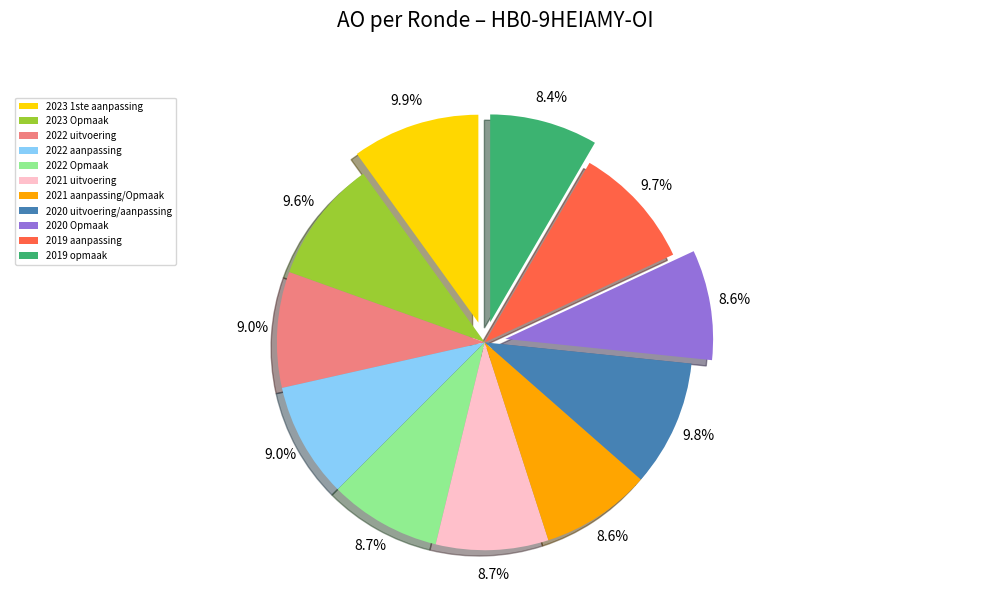

How many segments does this pie chart have?

11